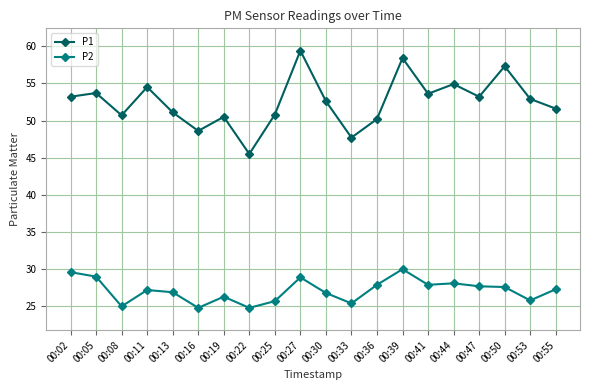

Is the value of P2 at 00:27 greater than the value of P1 at 00:05?

No